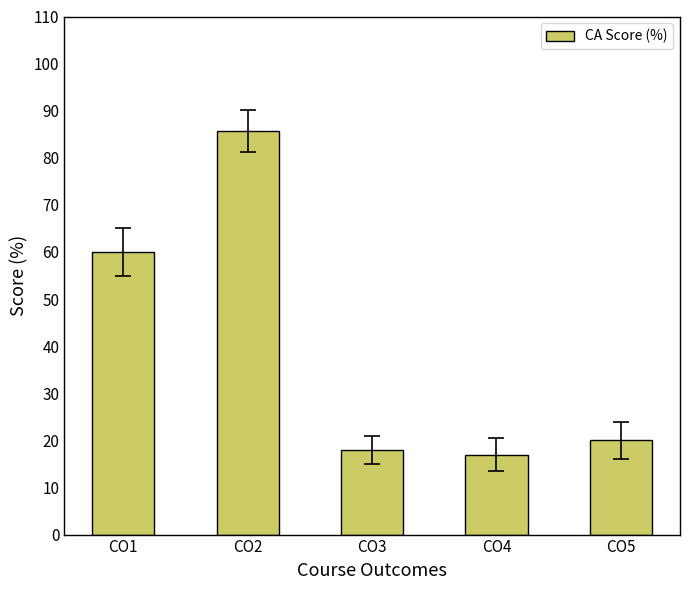

Is it true that the value at CO5 is 13.4?

False